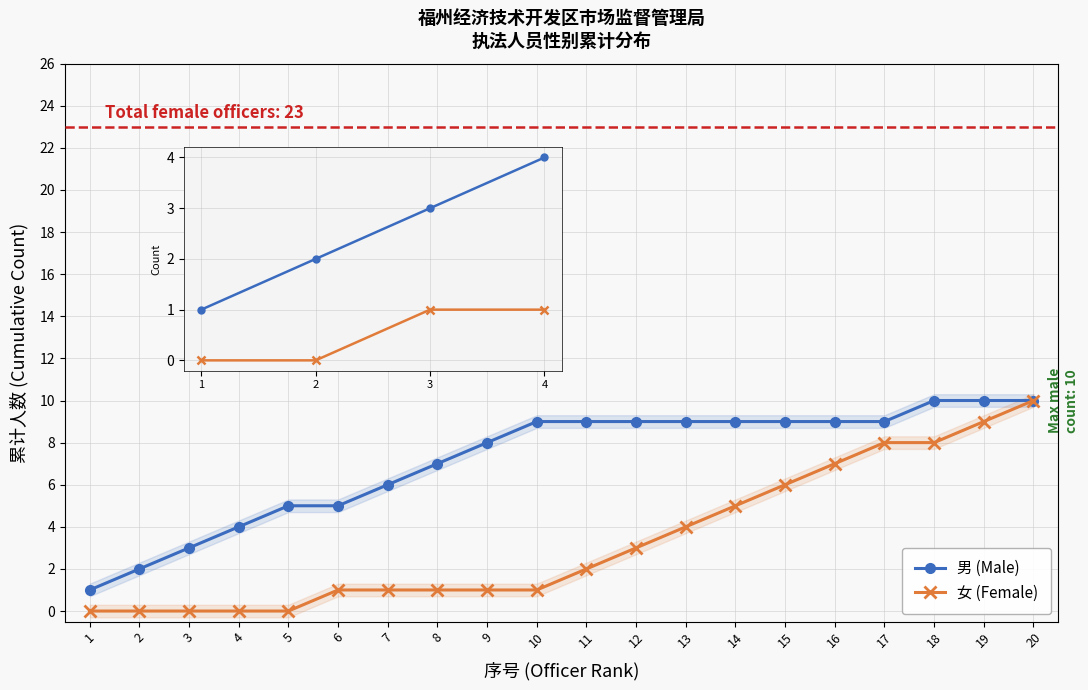

Which series has the largest total across all categories?

男 (Male)